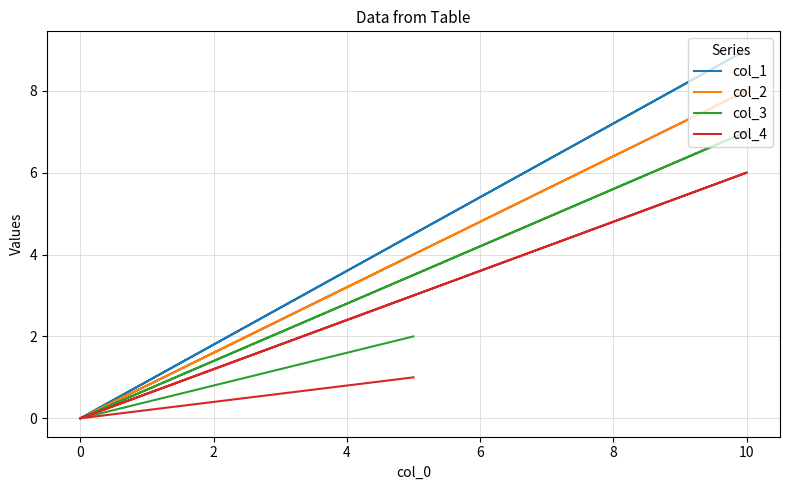

The col_4 series shows 6 at 10. True or false?

True